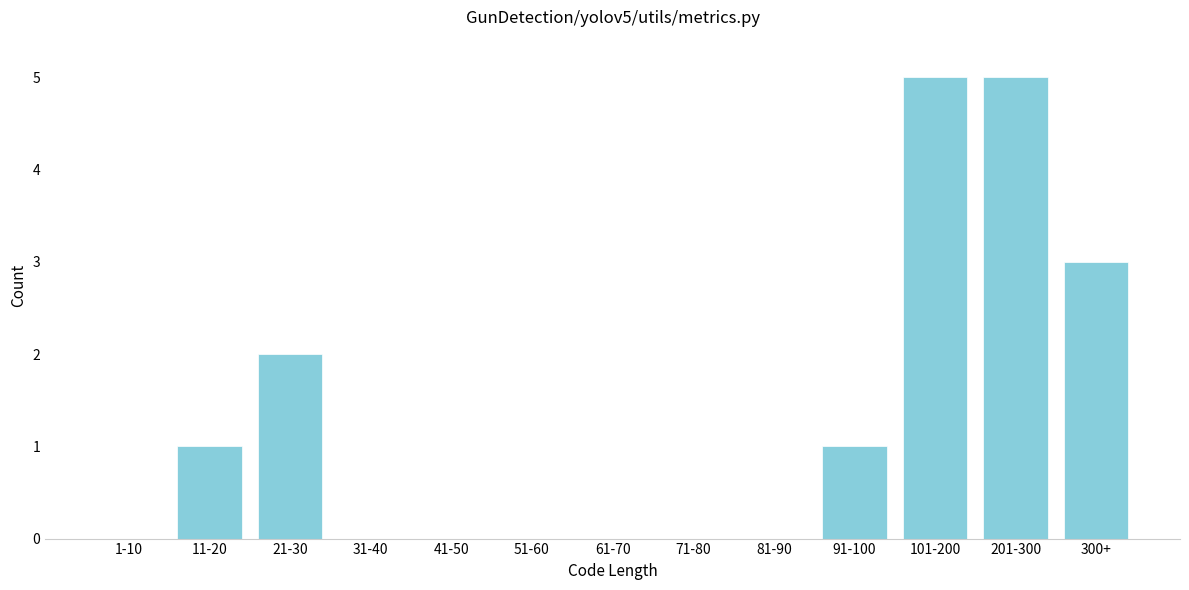

Reading right to left, transcribe all the data shown in this chart.

300+=3	201-300=5	101-200=5	91-100=1	81-90=0	71-80=0	61-70=0	51-60=0	41-50=0	31-40=0	21-30=2	11-20=1	1-10=0